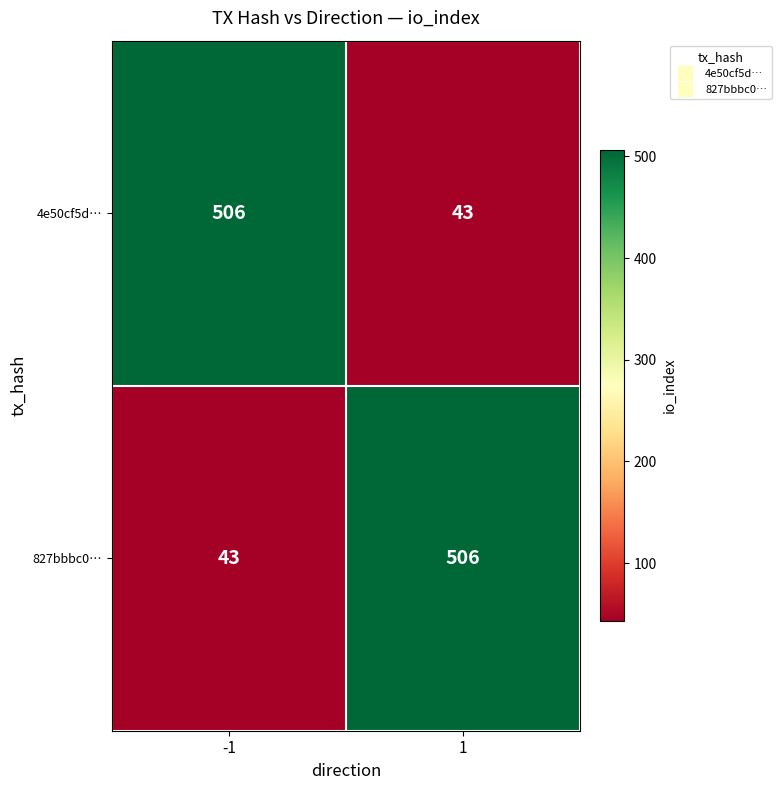

What is the difference between the highest and lowest values at 1?

463